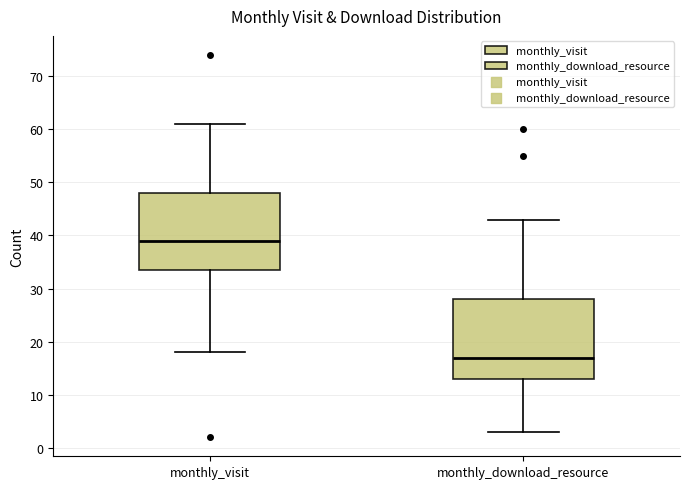

Reading left to right, read every box against the y-axis: the position of its median line, the range the box covers, and the ends of its whiskers. The values are not printed on the chart, so give them approximately, as read against the axis.

monthly_visit: median 39, box 34 to 48, whiskers 18 to 61
monthly_download_resource: median 17, box 13 to 28, whiskers 3 to 43